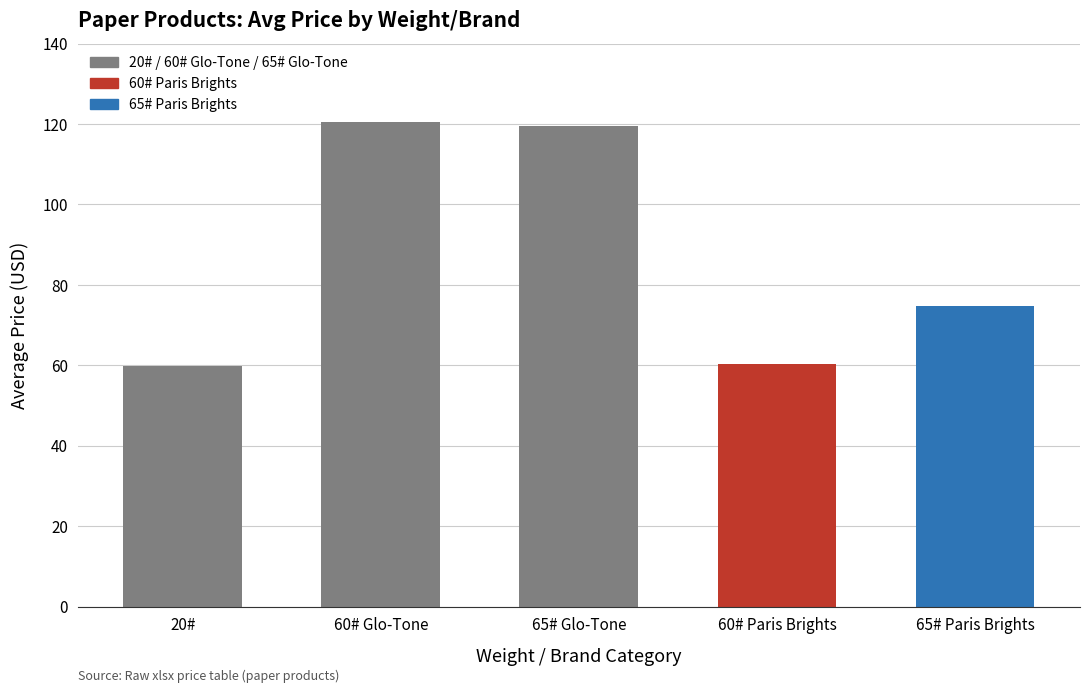

What is the approximate value at 60# Paris Brights?

60.2